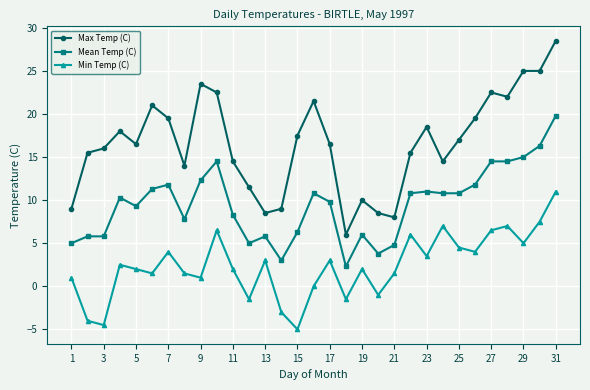

Is this an area chart (filled region under the line)?

No